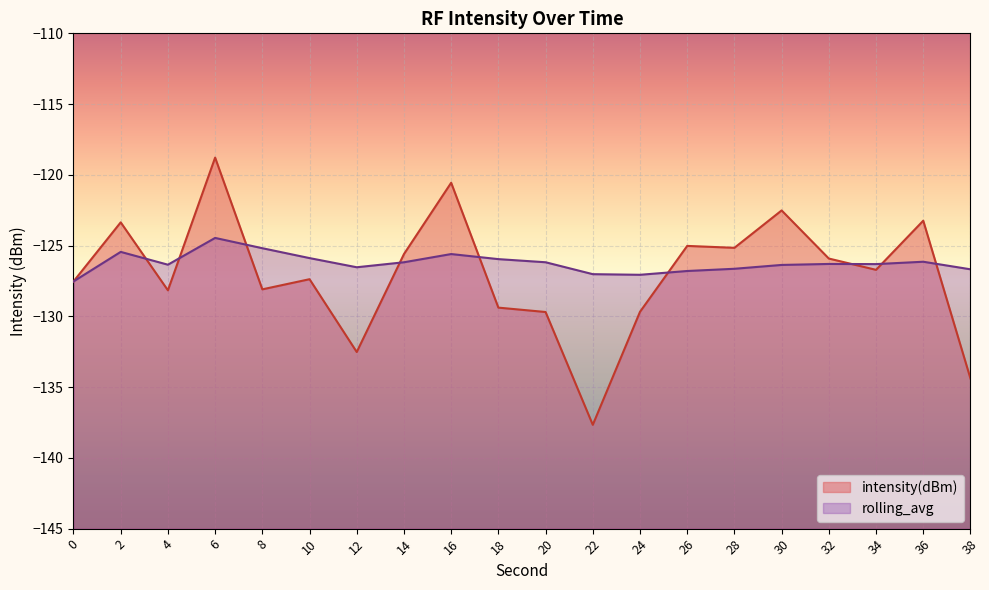

What is the lowest value of the intensity(dBm) series?

-137.7